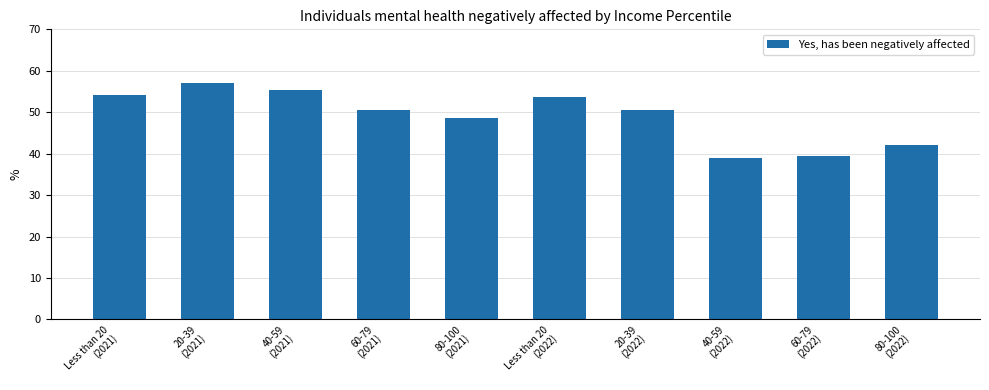

Where does the data first go above 50?

Less than 20
(2021)